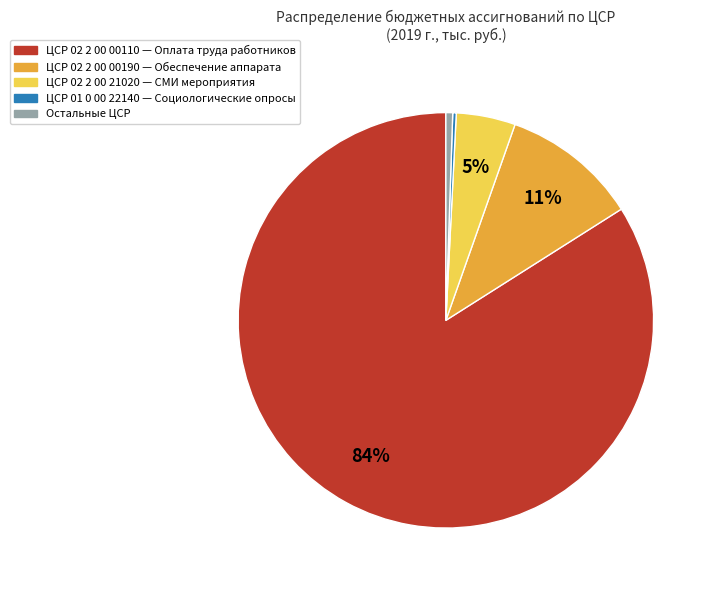

Does any single category account for the majority?

Yes